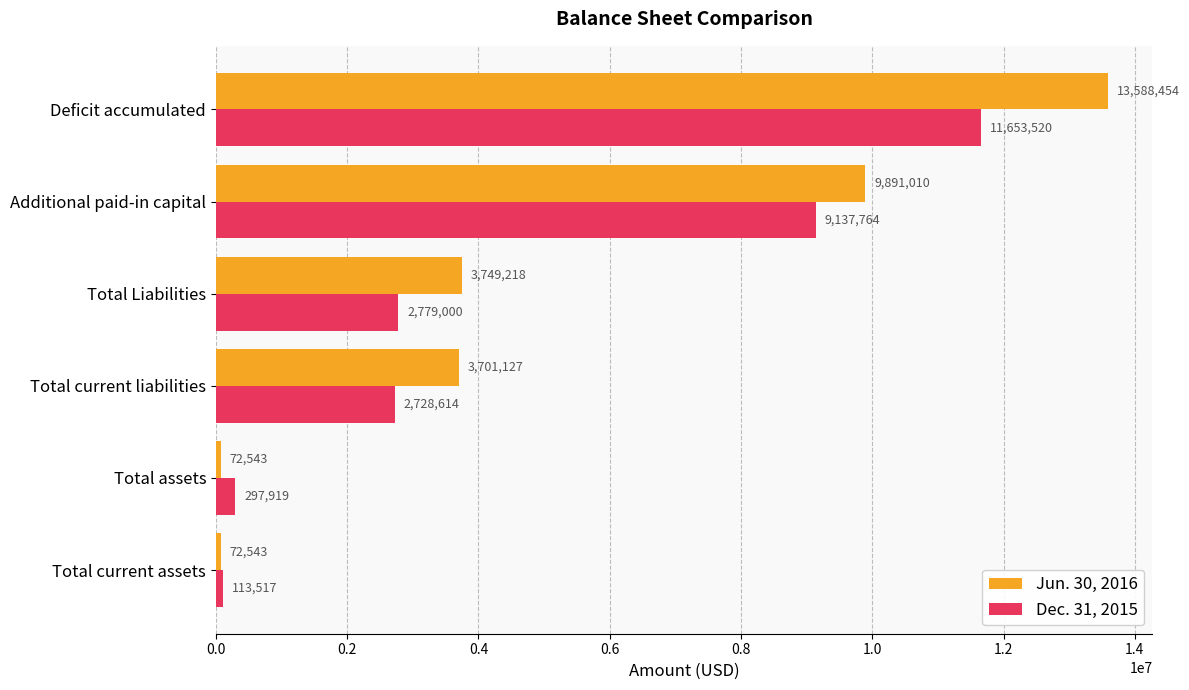

What are all the series names shown in the legend?

Jun. 30, 2016, Dec. 31, 2015